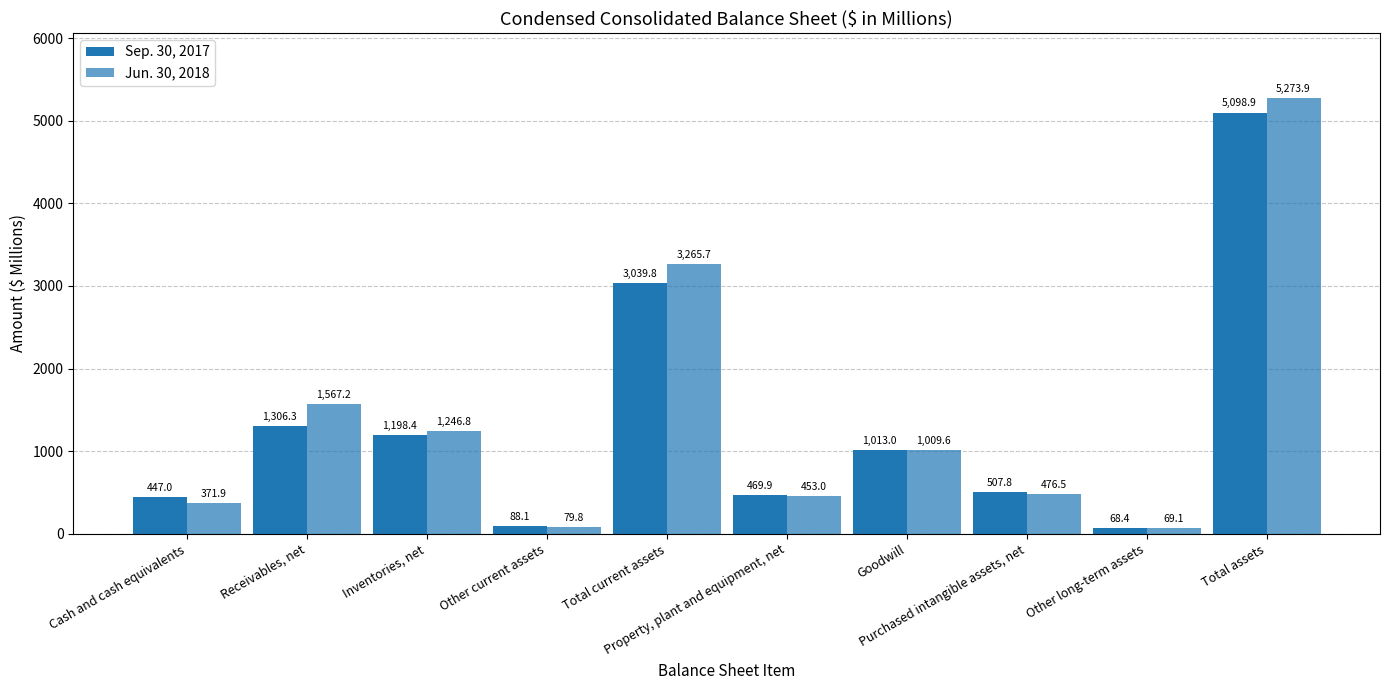

What is the total value across all series at Purchased intangible assets, net?

984.3